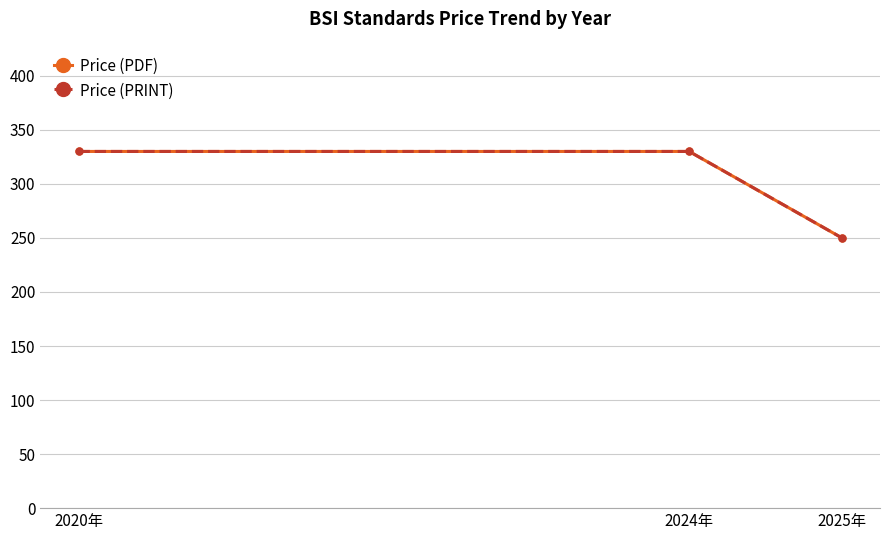

What position from the right is 2024年?

2